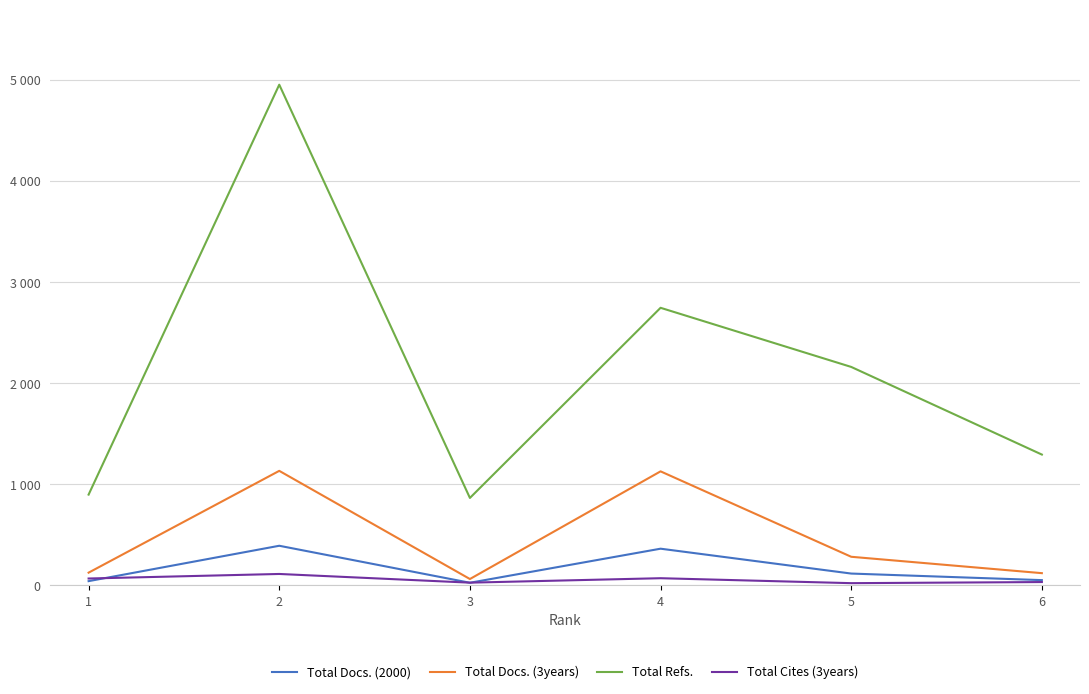

Is this an area chart (filled region under the line)?

No